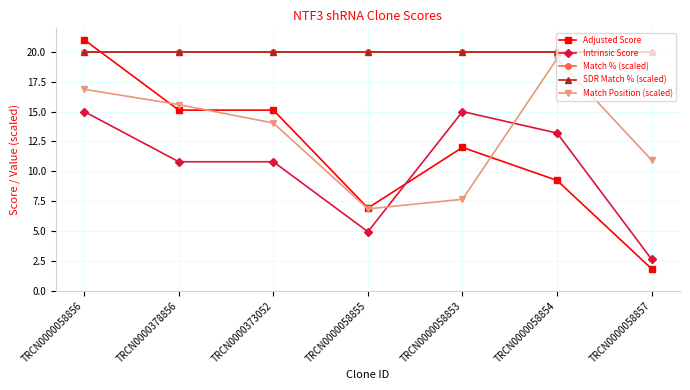

Which has a higher value, TRCN0000058856 or TRCN0000058857?

TRCN0000058856